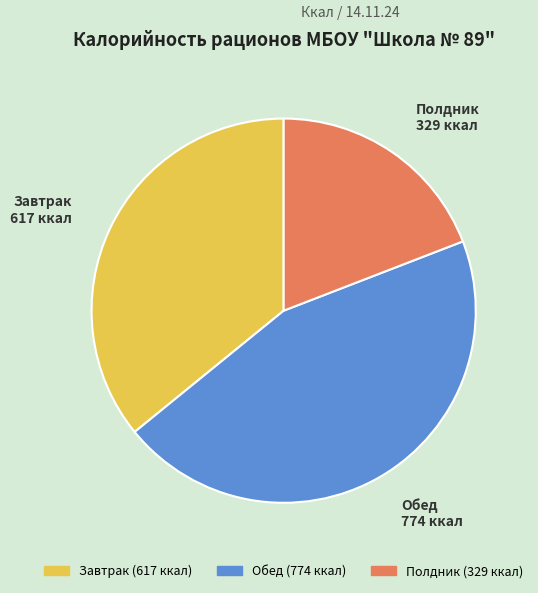

Which slice is the largest?

Обед